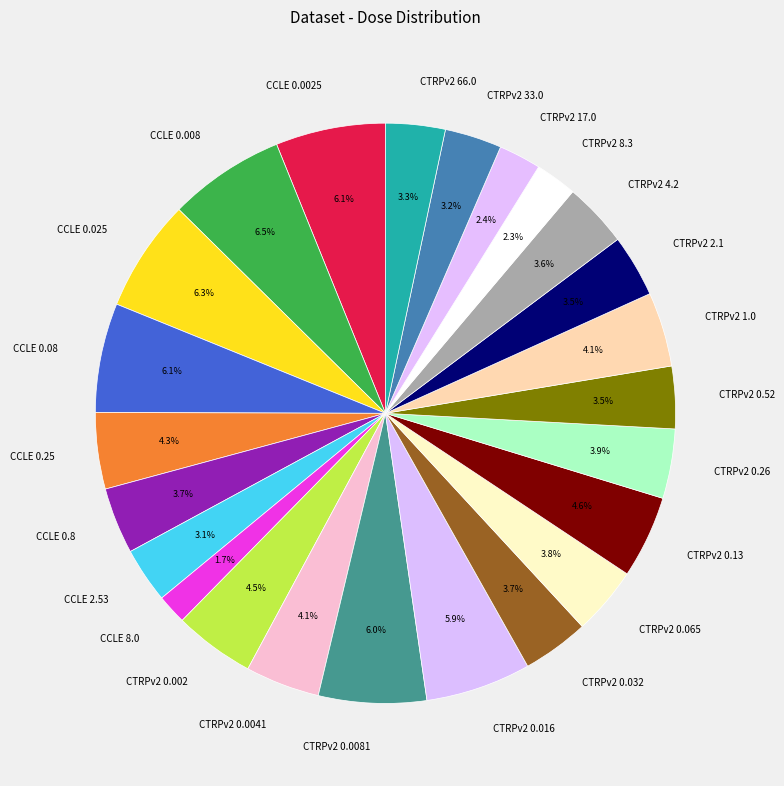

Approximately how many times larger is the value at CTRPv2 0.13 compared to CTRPv2 33.0?

1.4